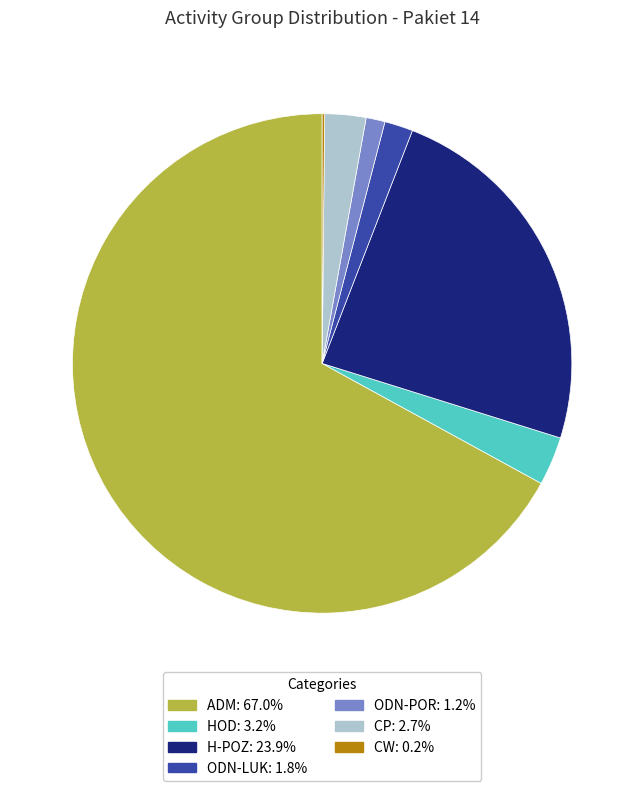

Which category has the biggest portion of the pie?

ADM